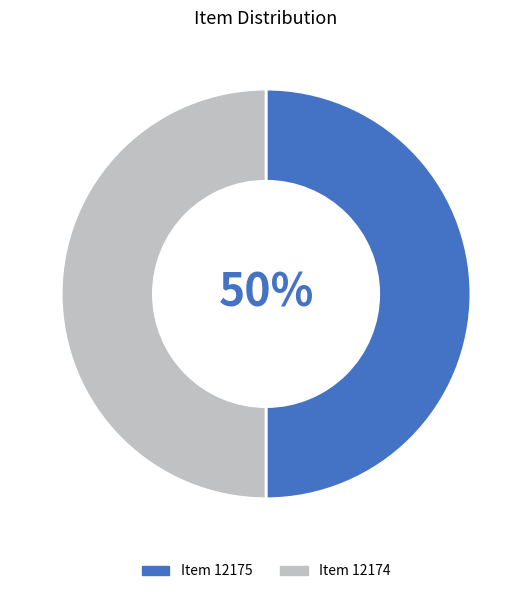

What percentage is the Item 12174 slice, to the nearest percent?

50%